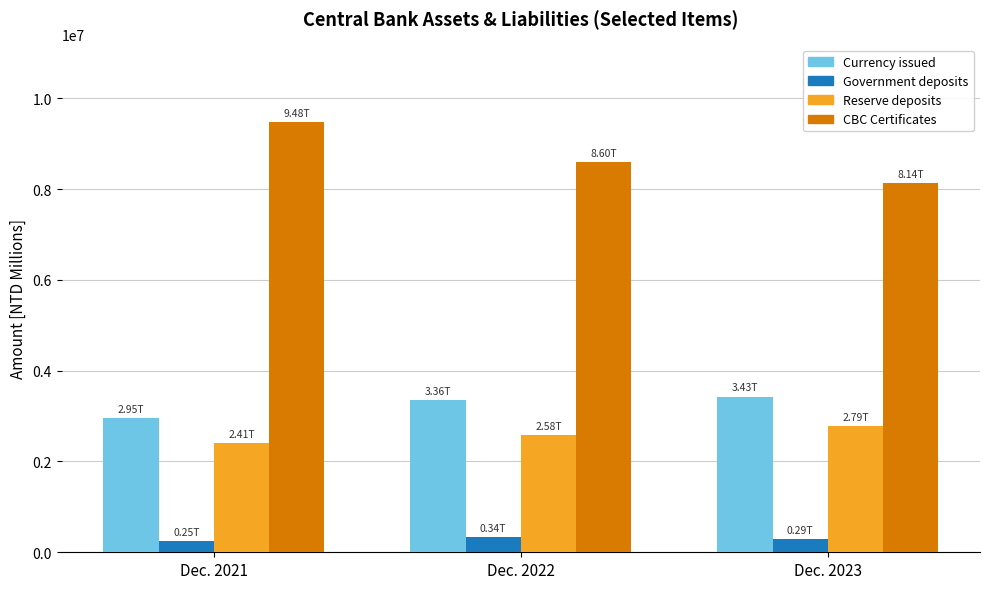

What is the average value of the Reserve deposits series?

2595371